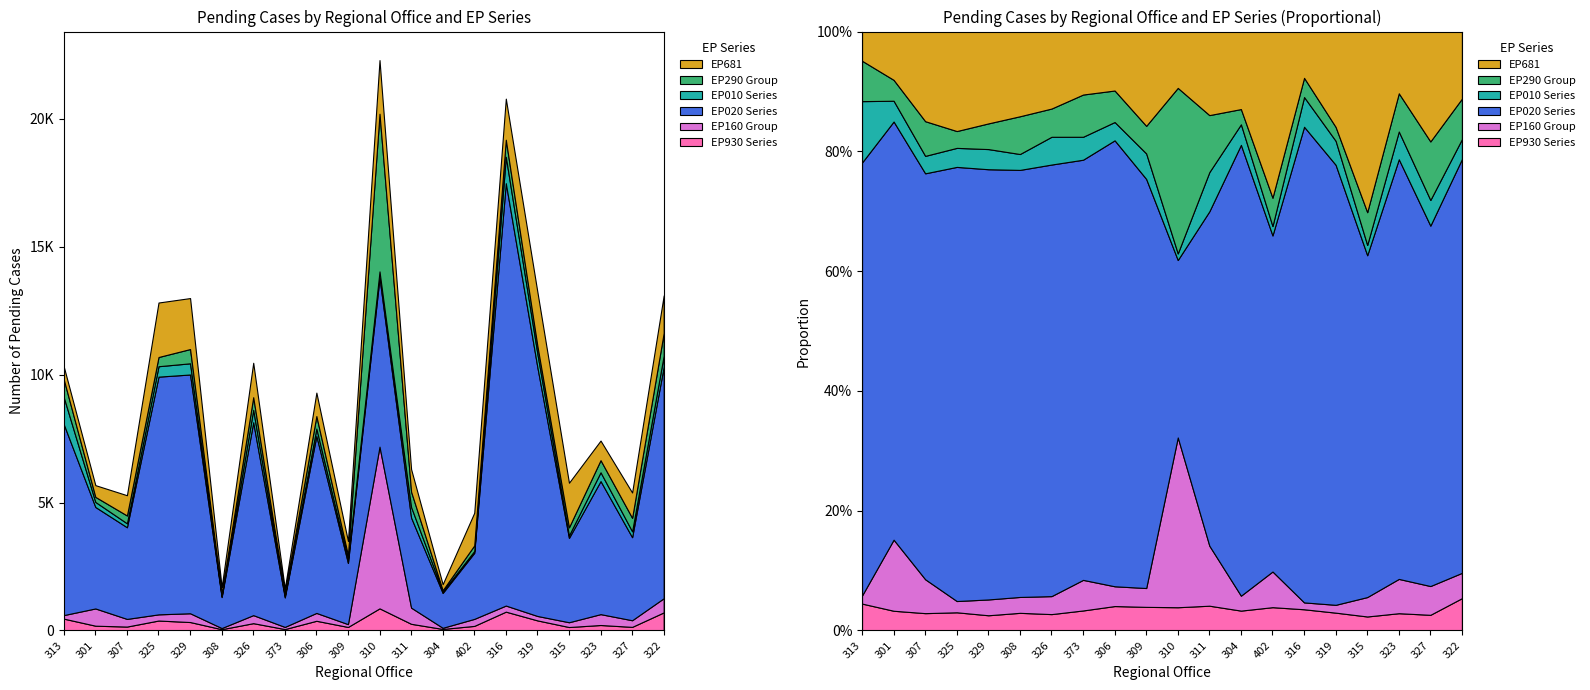

Reading right to left, list all the values displayed in this chart.

EP930 Series: 322 Montgomery=707	327 Louisville=141	323 Jackson=214	315 Huntington=135	319 Columbia=394	316 Atlanta=736	402 Togus=179	304 Providence=60	311 Pittsburgh=261	310 Philadelphia=865	309 Newark=138	306 New York=379	373 Manchester=55	326 Indianapolis=286	308 Hartford=50	329 Detroit=330	325 Cleveland=389	307 Buffalo=153	301 Boston=187	313 Baltimore=463
EP160 Group: 322 Montgomery=553	327 Louisville=259	323 Jackson=425	315 Huntington=187	319 Columbia=173	316 Atlanta=238	402 Togus=274	304 Providence=45	311 Pittsburgh=632	310 Philadelphia=6319	309 Newark=110	306 New York=307	373 Manchester=84	326 Indianapolis=314	308 Hartford=45	329 Detroit=343	325 Cleveland=241	307 Buffalo=299	301 Boston=674	313 Baltimore=139
EP020 Series: 322 Montgomery=9048	327 Louisville=3244	323 Jackson=5200	315 Huntington=3295	319 Columbia=9722	316 Atlanta=16505	402 Togus=2581	304 Providence=1361	311 Pittsburgh=3522	310 Philadelphia=6603	309 Newark=2390	306 New York=6921	373 Manchester=1154	326 Indianapolis=7538	308 Hartford=1210	329 Detroit=9330	325 Cleveland=9289	307 Buffalo=3582	301 Boston=3965	313 Baltimore=7455
EP010 Series: 322 Montgomery=435	327 Louisville=231	323 Jackson=344	315 Huntington=99	319 Columbia=530	316 Atlanta=1031	402 Togus=72	304 Providence=62	311 Pittsburgh=413	310 Philadelphia=245	309 Newark=149	306 New York=284	373 Manchester=63	326 Indianapolis=485	308 Hartford=45	329 Detroit=437	325 Cleveland=407	307 Buffalo=154	301 Boston=197	313 Baltimore=1056
EP290 Group: 322 Montgomery=885	327 Louisville=527	323 Jackson=473	315 Huntington=316	319 Columbia=307	316 Atlanta=667	402 Togus=218	304 Providence=46	311 Pittsburgh=600	310 Philadelphia=6161	309 Newark=161	306 New York=489	373 Manchester=116	326 Indianapolis=493	308 Hartford=107	329 Detroit=557	325 Cleveland=360	307 Buffalo=306	301 Boston=198	313 Baltimore=695
EP681: 322 Montgomery=1465	327 Louisville=989	323 Jackson=765	315 Huntington=1741	319 Columbia=2107	316 Atlanta=1605	402 Togus=1276	304 Providence=234	311 Pittsburgh=880	310 Philadelphia=2096	309 Newark=551	306 New York=915	373 Manchester=173	326 Indianapolis=1345	308 Hartford=240	329 Detroit=1992	325 Cleveland=2129	307 Buffalo=791	301 Boston=458	313 Baltimore=503